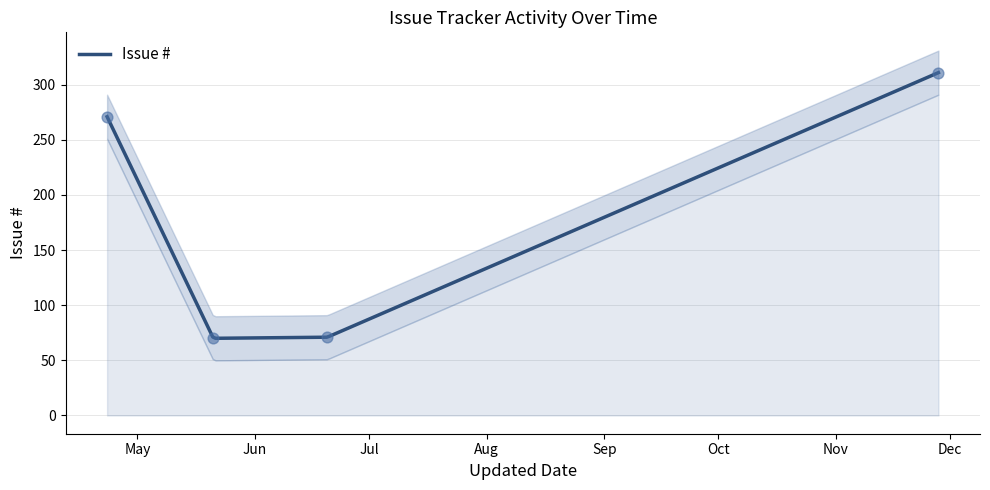

What is the change in value from 2012-11-28 to 2012-05-21?

-241